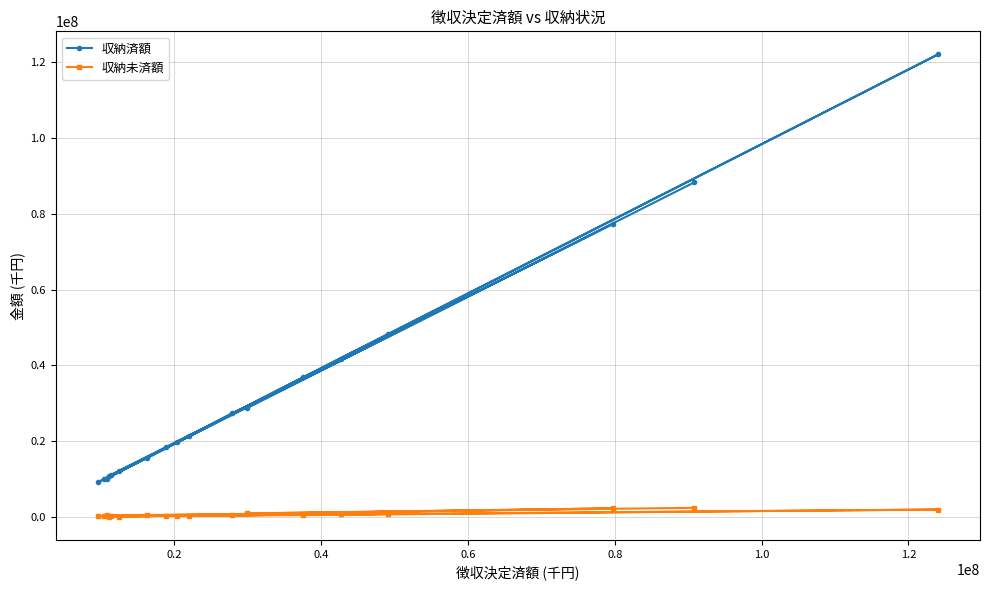

Reading left to right, extract all data points from this chart.

収納済額: 88234065	28775573	77253398	9208609	15594869	48234726	10173575	121912516	36891408	18488550	12297043	10222655	41753150	27381868	19897835	11043598	10879892	21508322
収納未済額: 2519936	1032039	2376519	325779	596612	896315	271227	2061790	578555	411628	174569	580139	880849	528431	485529	309001	151226	477988